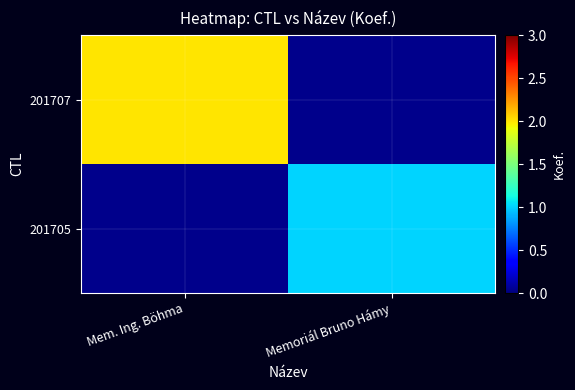

What is the highest value of the 201707 series?

2.0